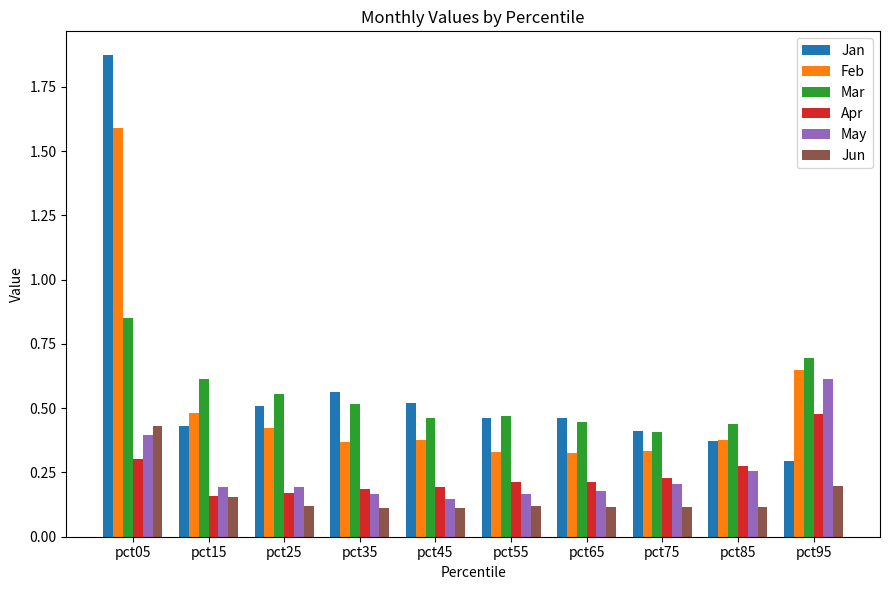

What are all the series names shown in the legend?

Jan, Feb, Mar, Apr, May, Jun